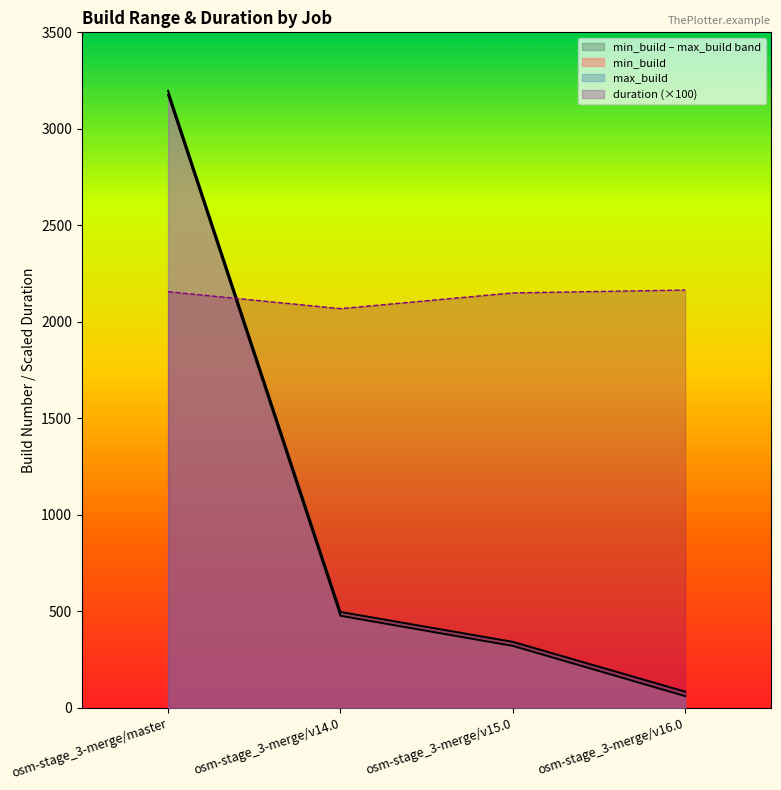

Where does the max_build series first go above 497?

osm-stage_3-merge/master